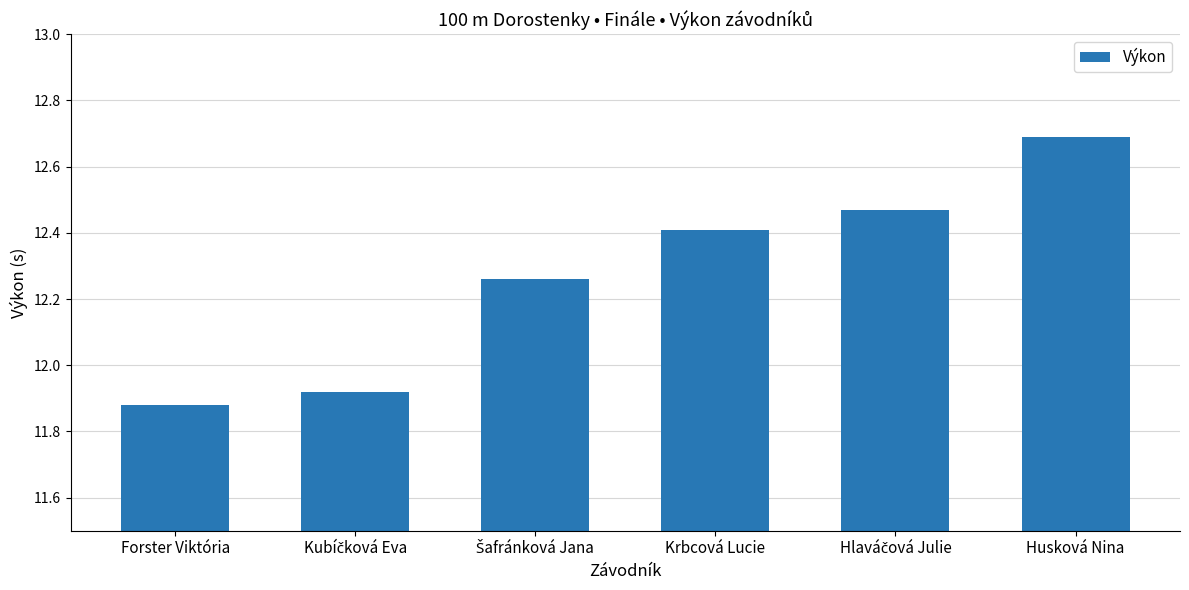

What is the ratio of the value at Husková Nina to the value at Krbcová Lucie?

1.0